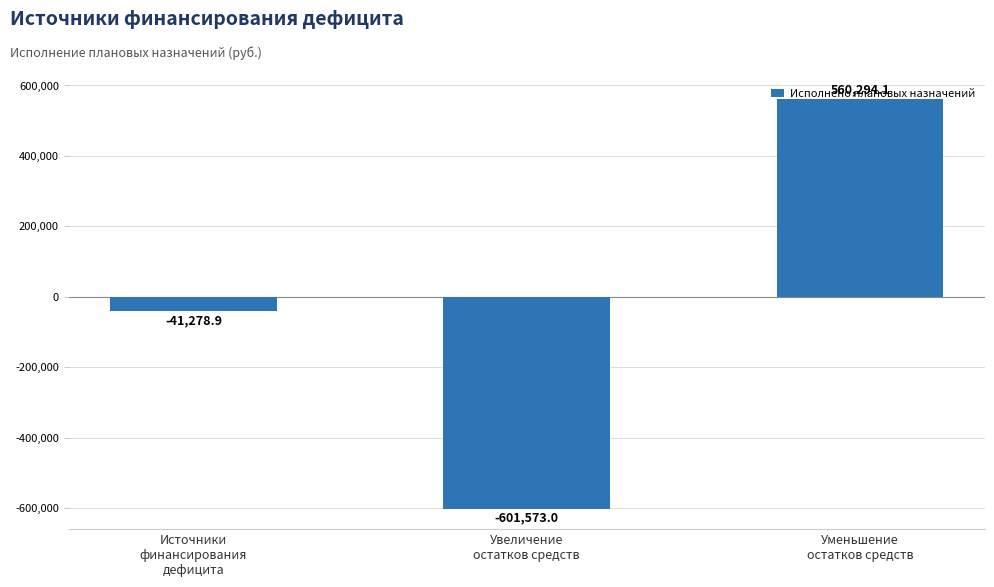

Where does the data first go above -41278?

Уменьшение
остатков средств